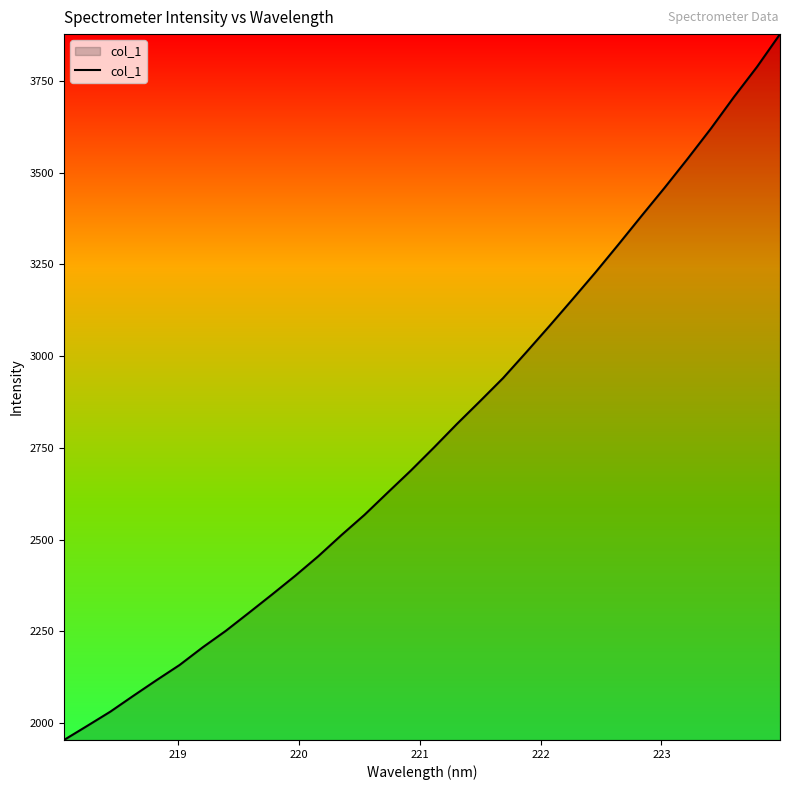

What is the smallest value displayed?

1954.5